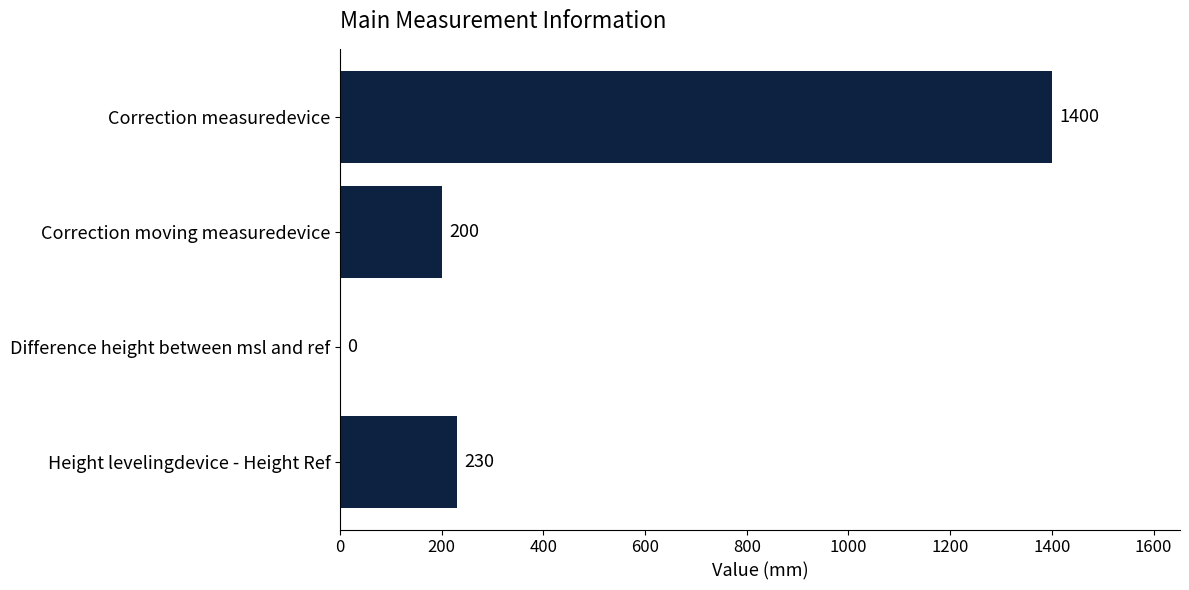

The chart shows a value of 230 at Height levelingdevice - Height Ref. True or false?

True